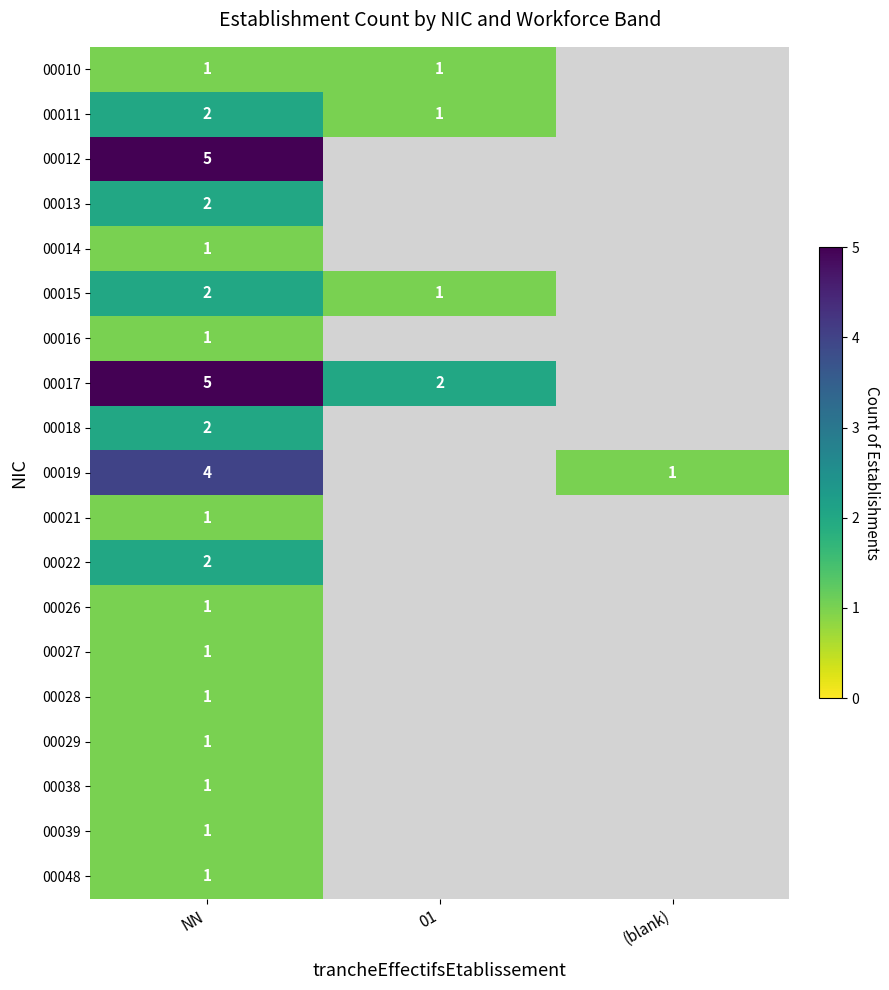

What is the difference between the highest and lowest values at NN?

4